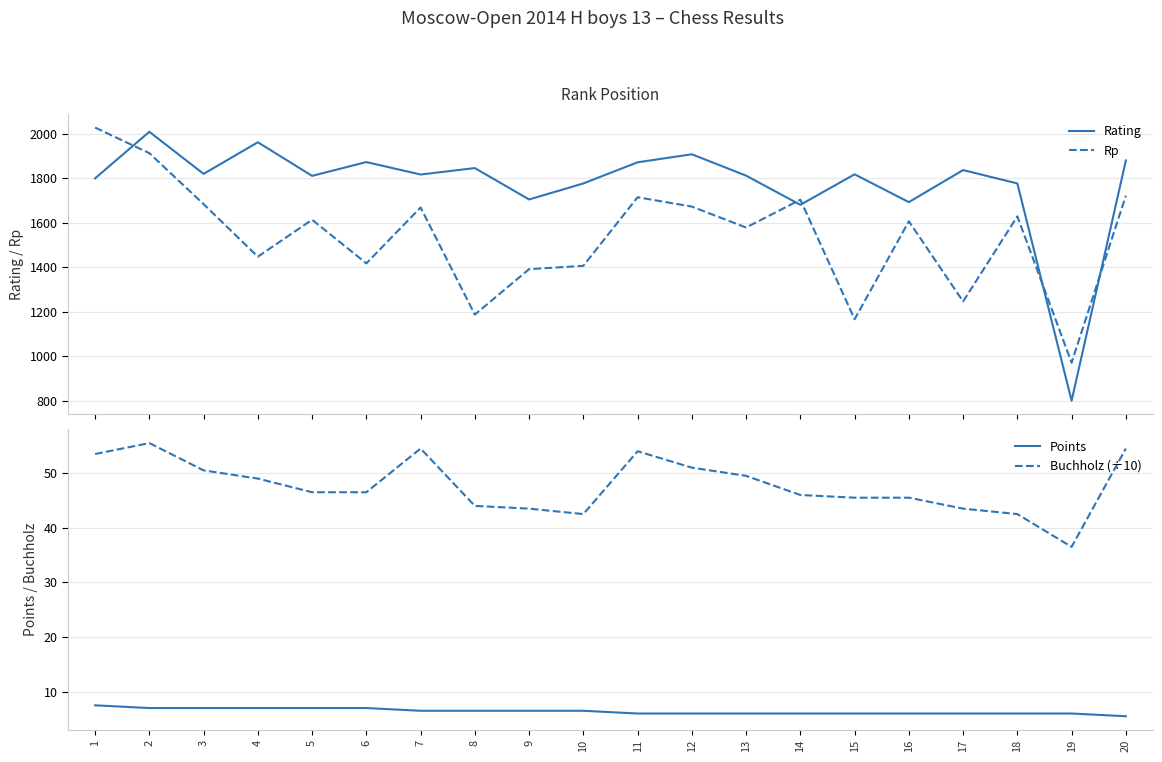

At which category does the chart reach its peak across all series?

1